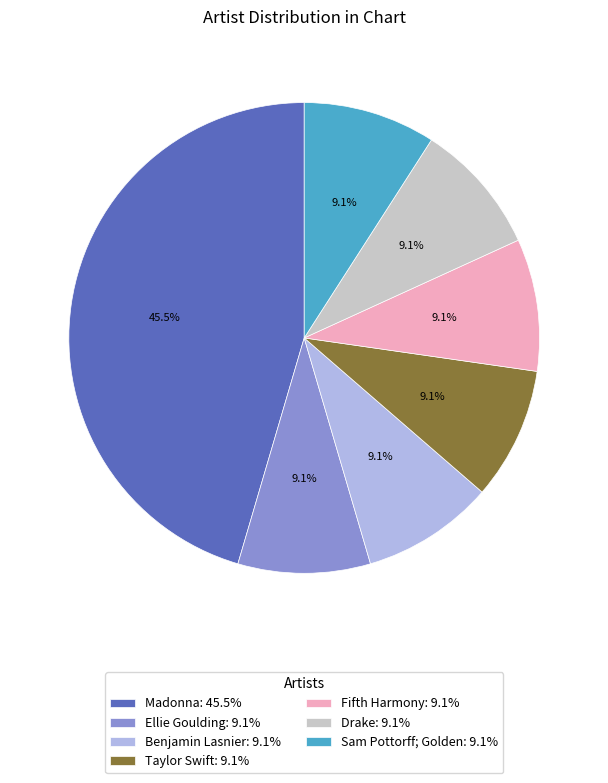

Is Ellie Goulding the majority of the pie?

No